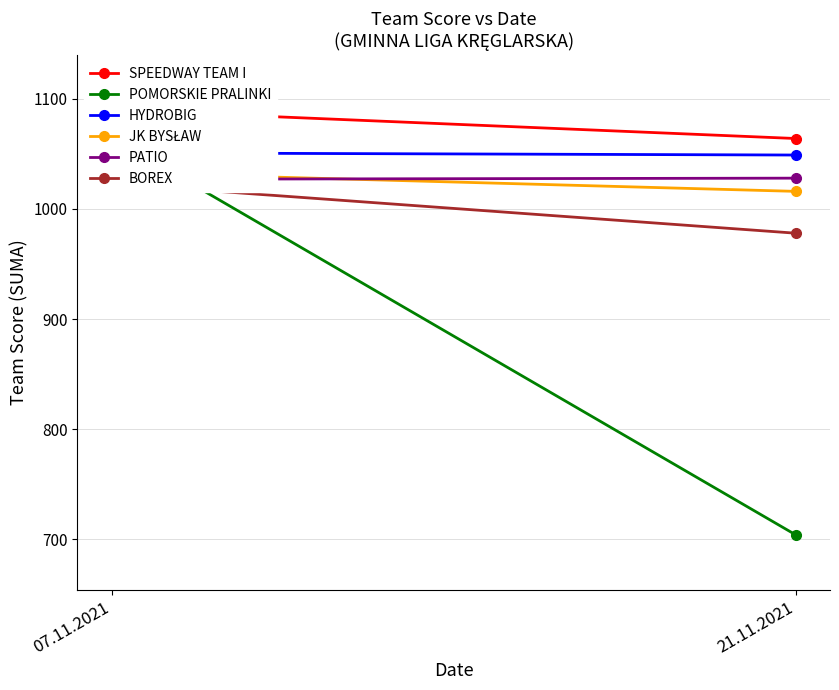

What is the label of the 2nd point from the left?

21.11.2021